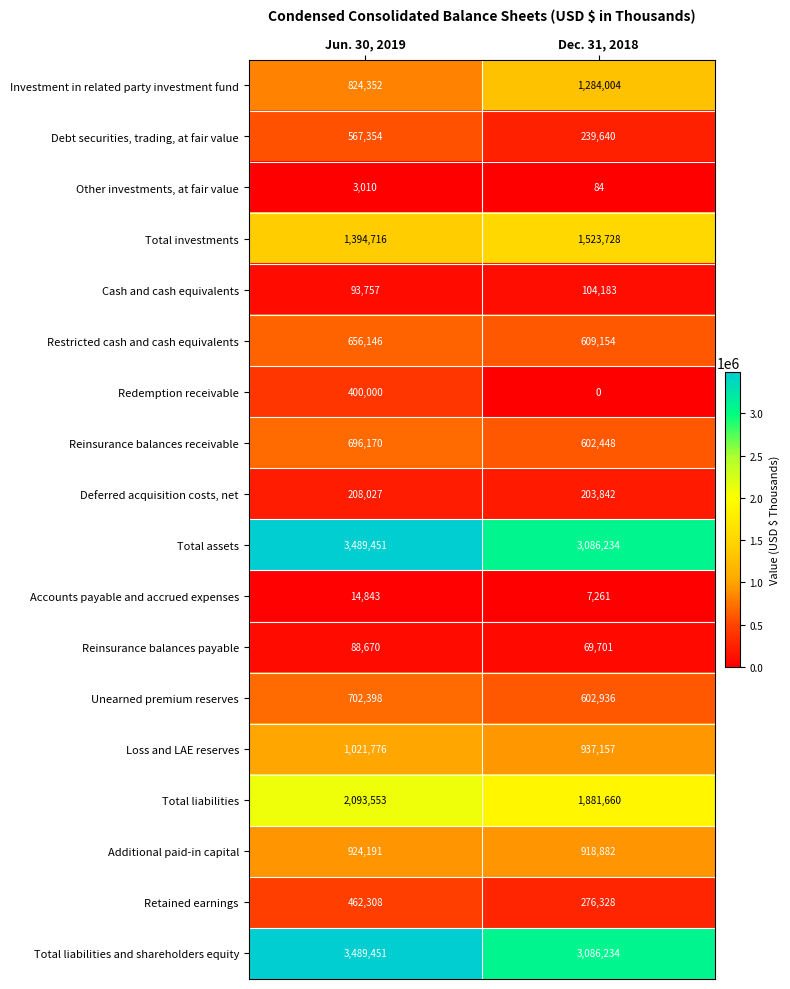

What is the total value across all series at Dec. 31, 2018?

15433476